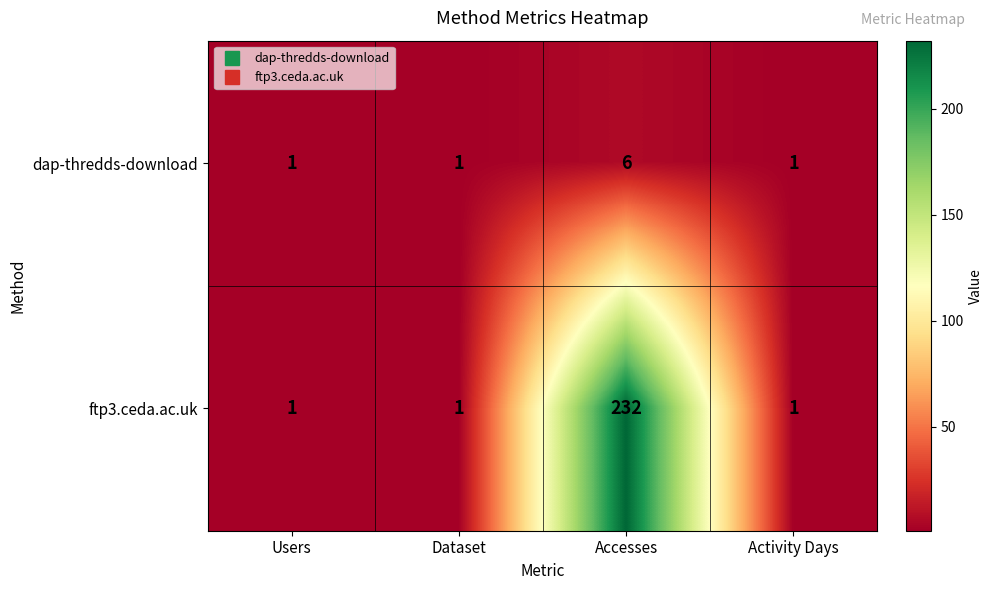

Read the ftp3.ceda.ac.uk value at Accesses, to the nearest 10.

230